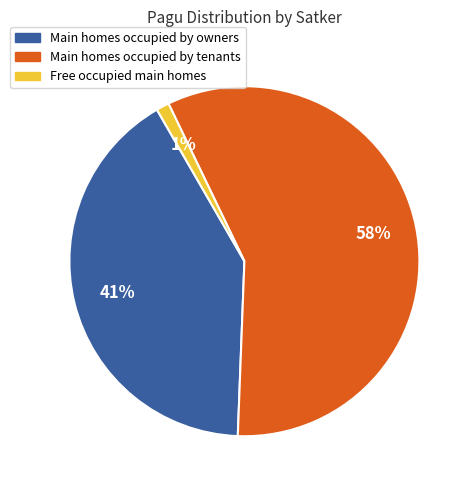

Is there a majority slice in this chart?

Yes